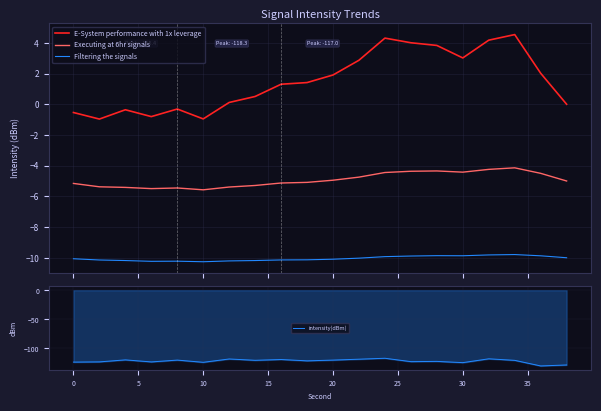

What are all the series names shown in the legend?

E-System performance with 1x leverage, Executing at 6hr signals, Filtering the signals, intensity(dBm)